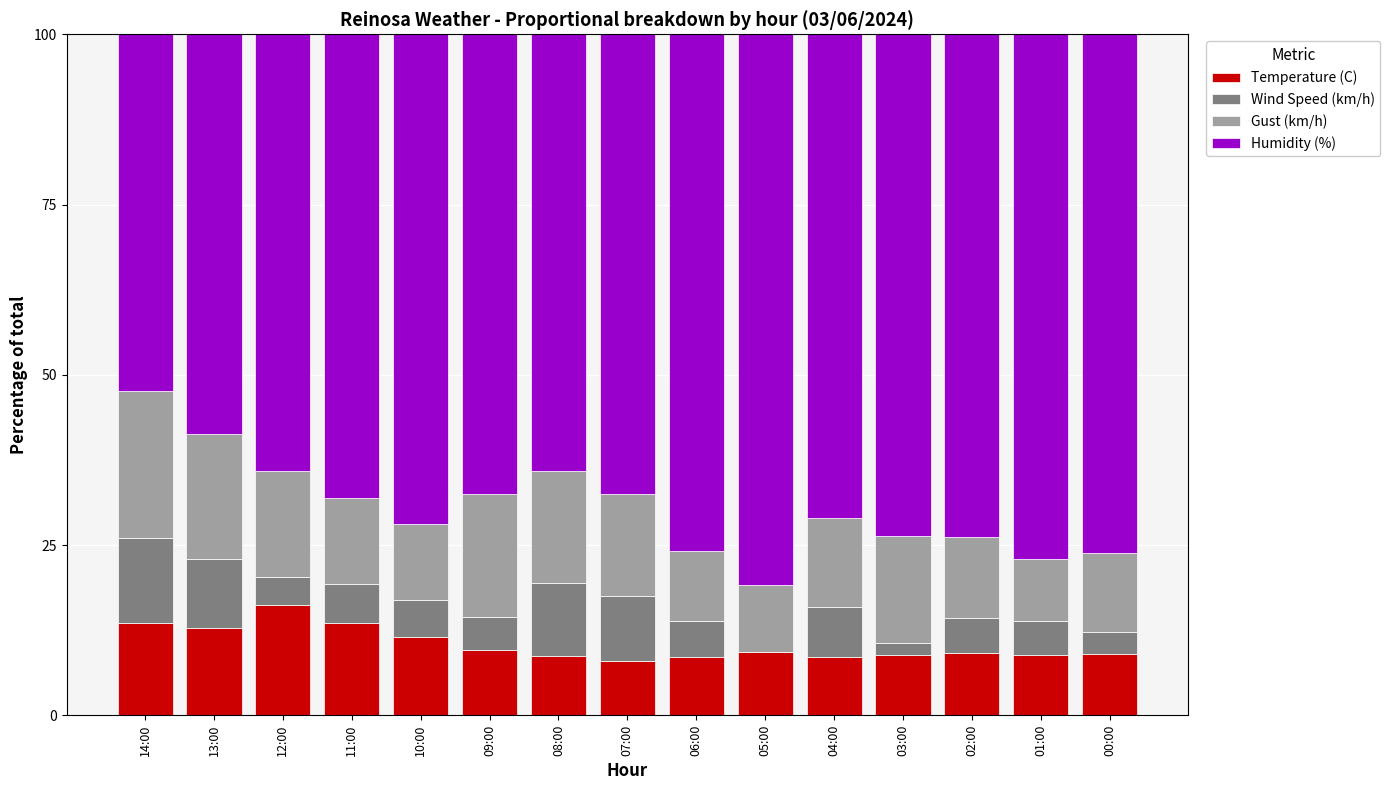

What is the sum of the Temperature (C) values at 02:00 and 09:00?

18.6